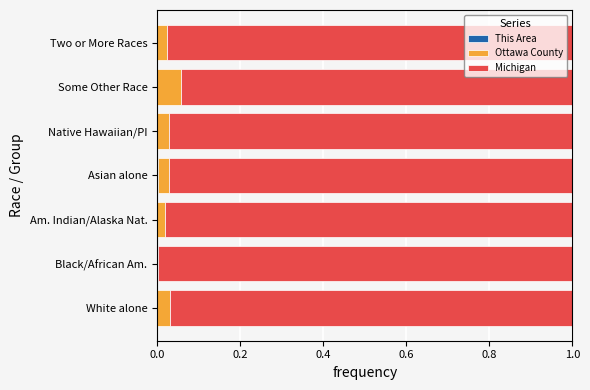

Count the number of categories in the chart.

7